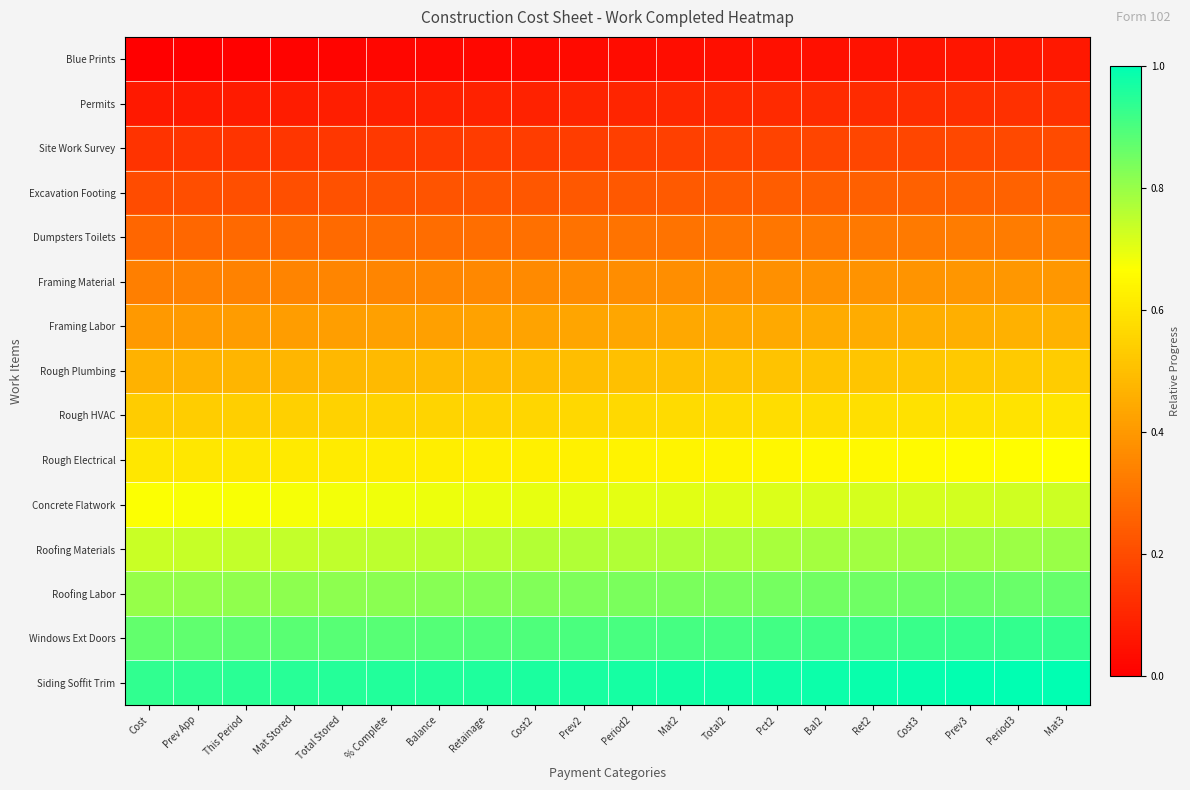

Which series has the widest spread of values?

Dumpsters Toilets